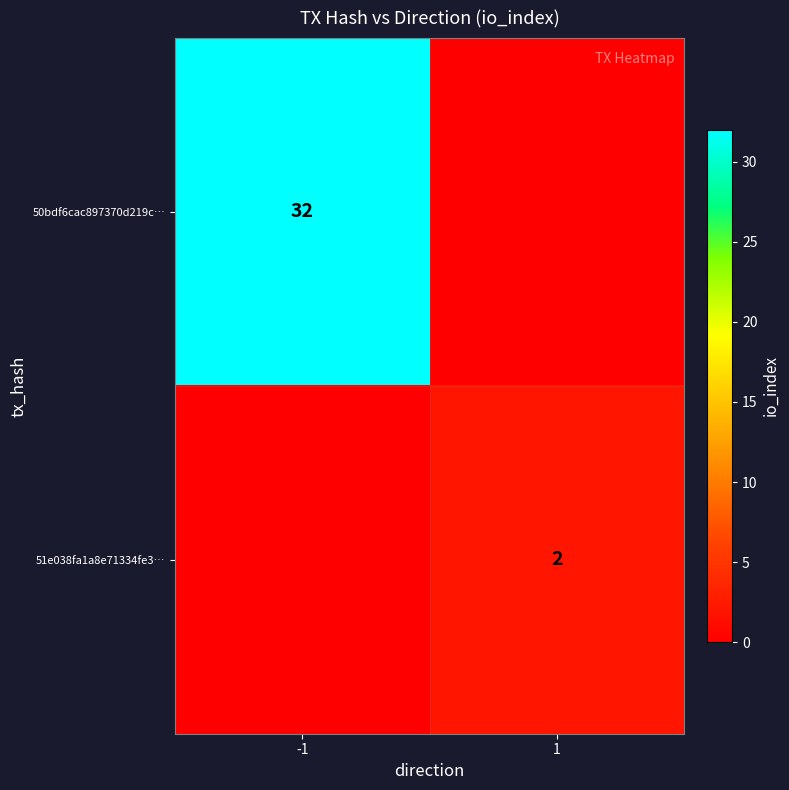

The value of 50bdf6cac897370d219c… at -1 is 19. True or false?

False